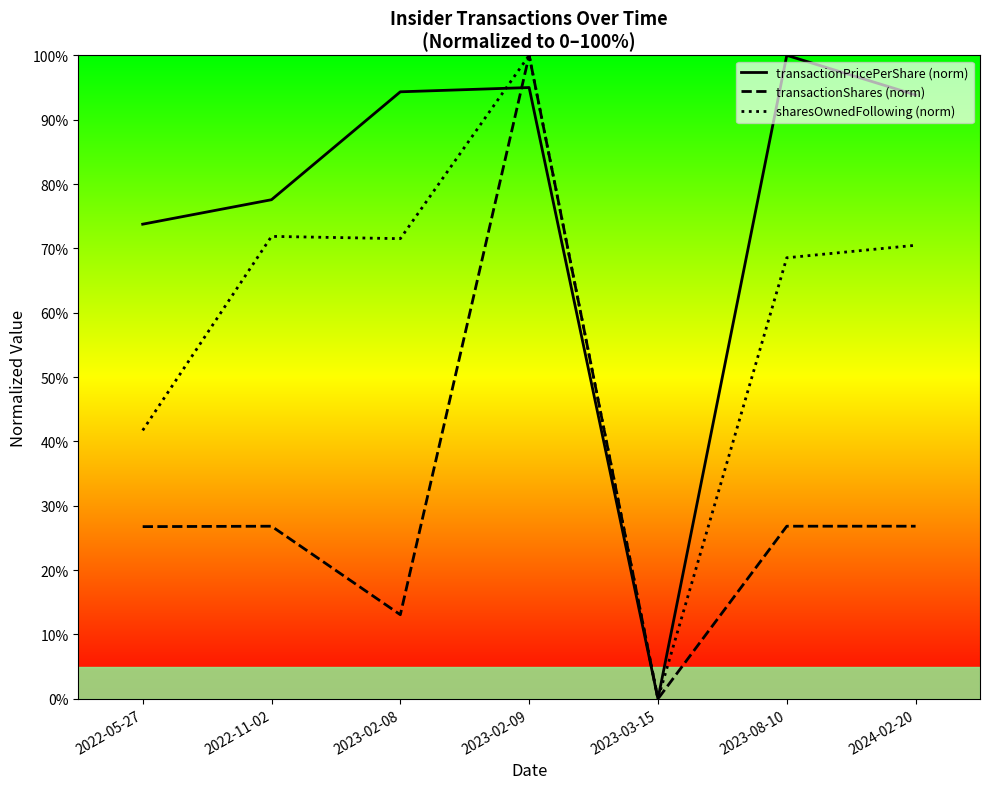

How many values in the transactionShares (norm) series are below 26?

2